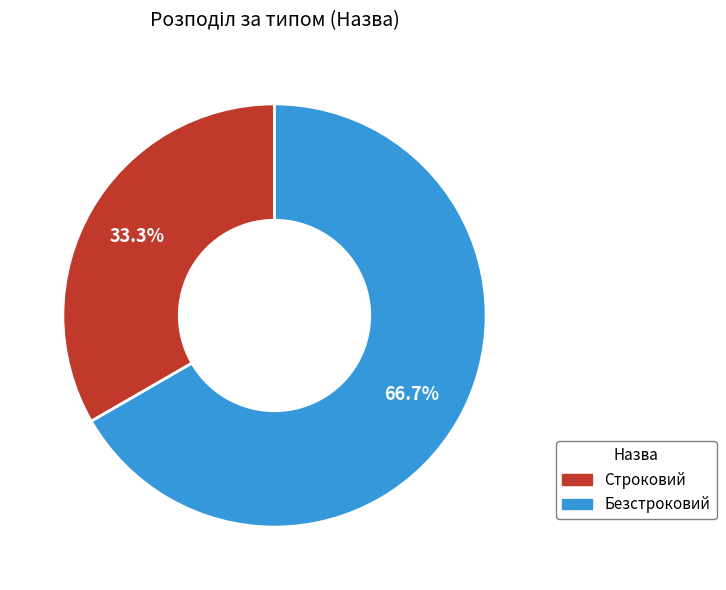

How many slices are in this pie chart?

2